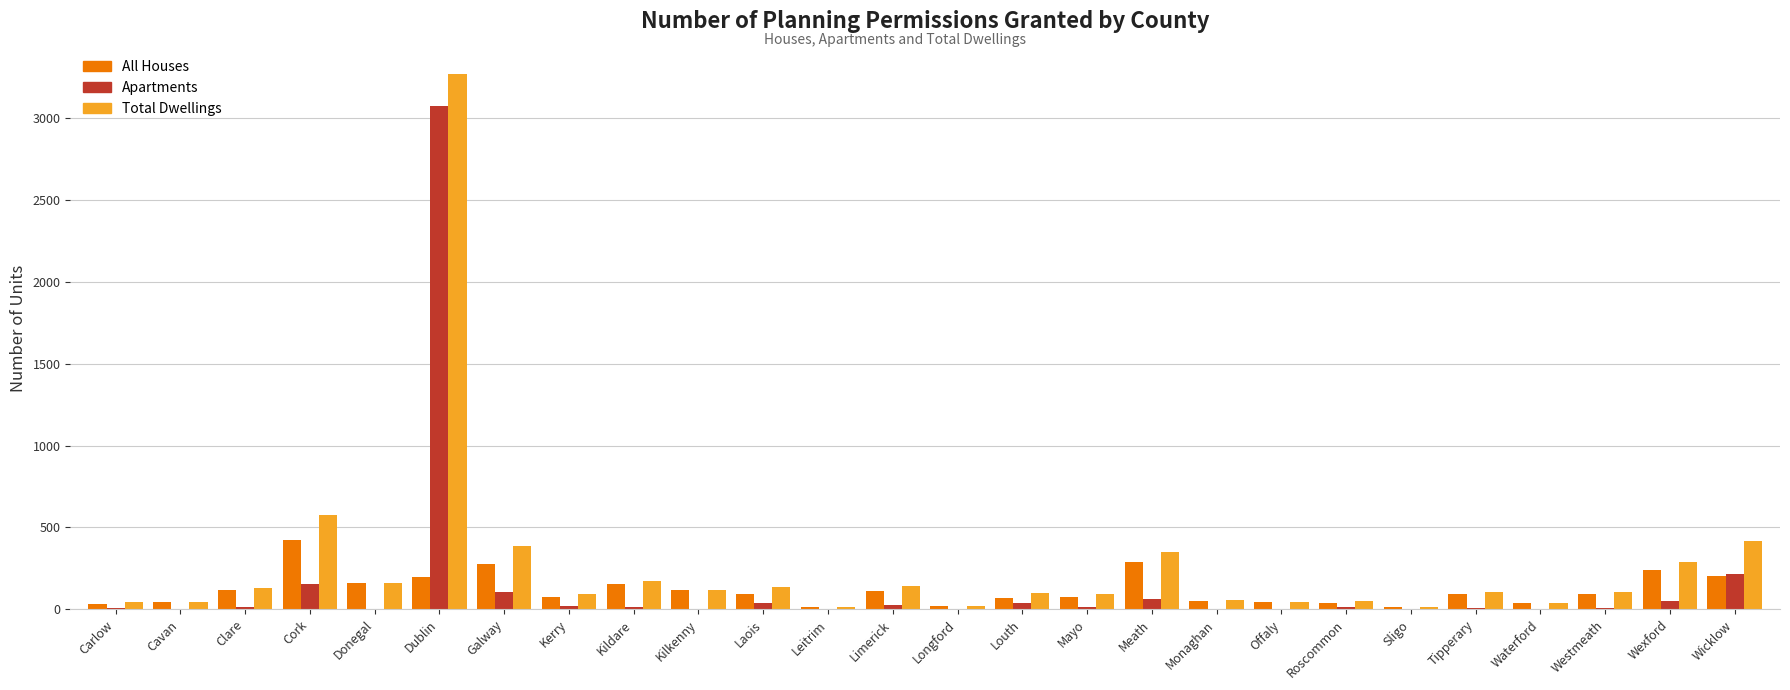

What are all the series names shown in the legend?

All Houses, Apartments, Total Dwellings